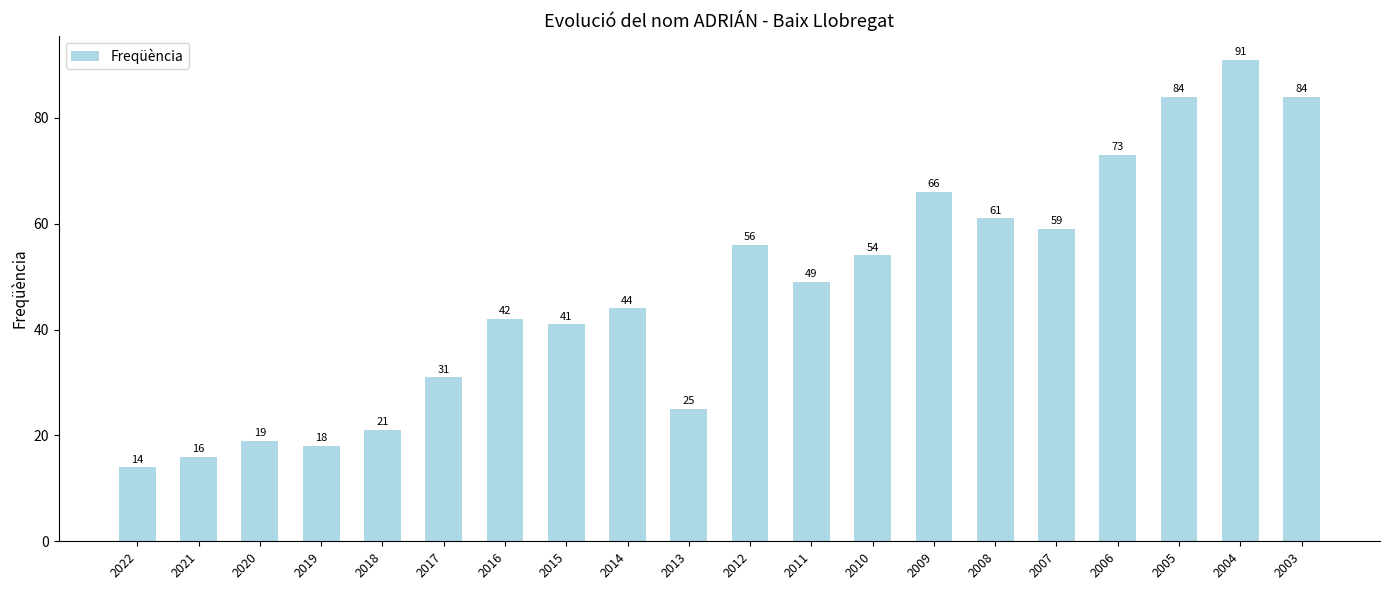

What is the difference between the values at 2009 and 2004?

25